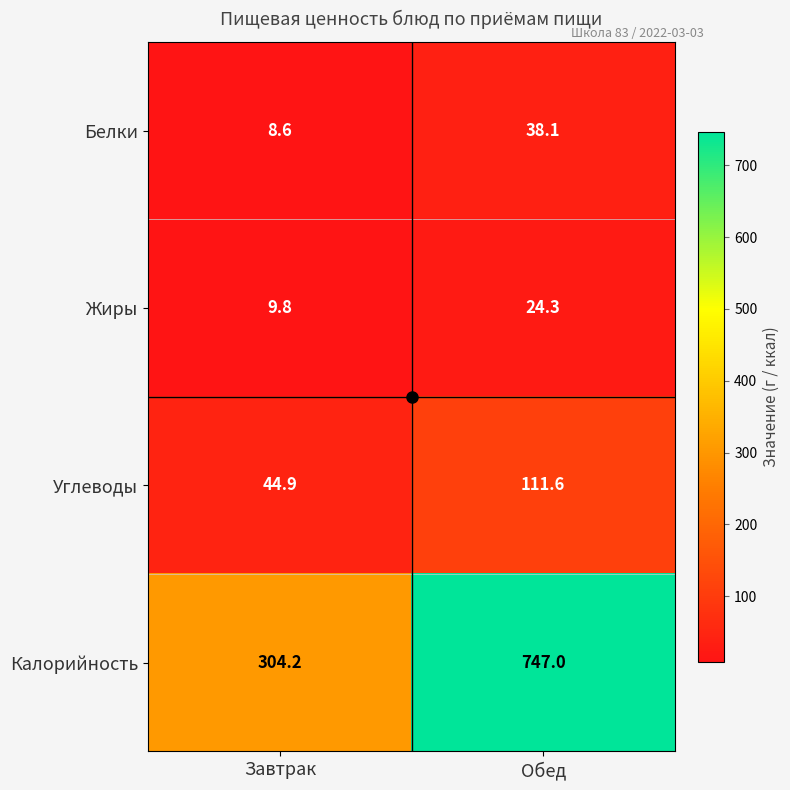

Count the number of categories in the chart.

2